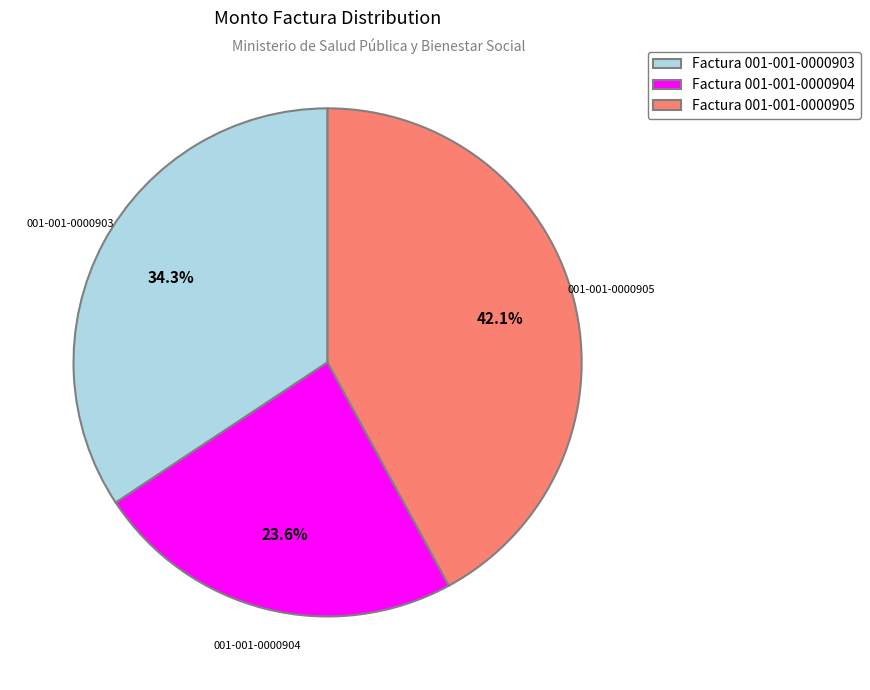

What is the ratio of the value at 001-001-0000904 to the value at 001-001-0000905?

0.6